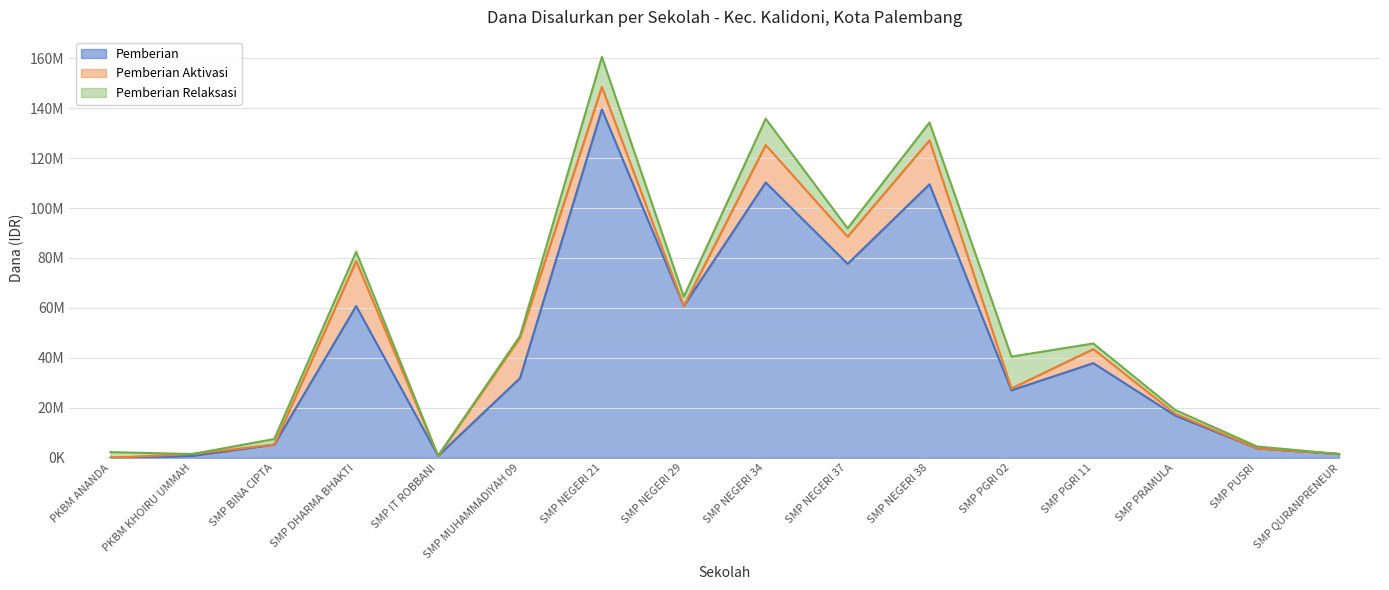

Is the value of Pemberian Aktivasi at SMP PUSRI greater than the value of Pemberian at SMP PGRI 11?

No